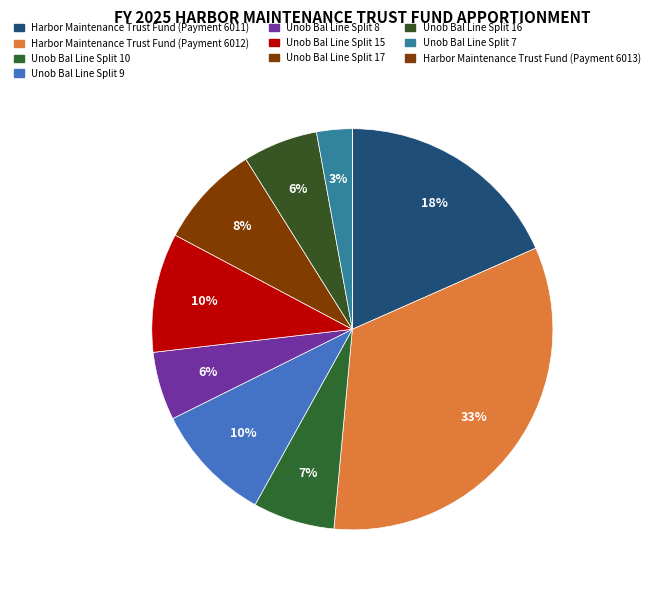

To the nearest percent, what is the average slice percentage?

10%